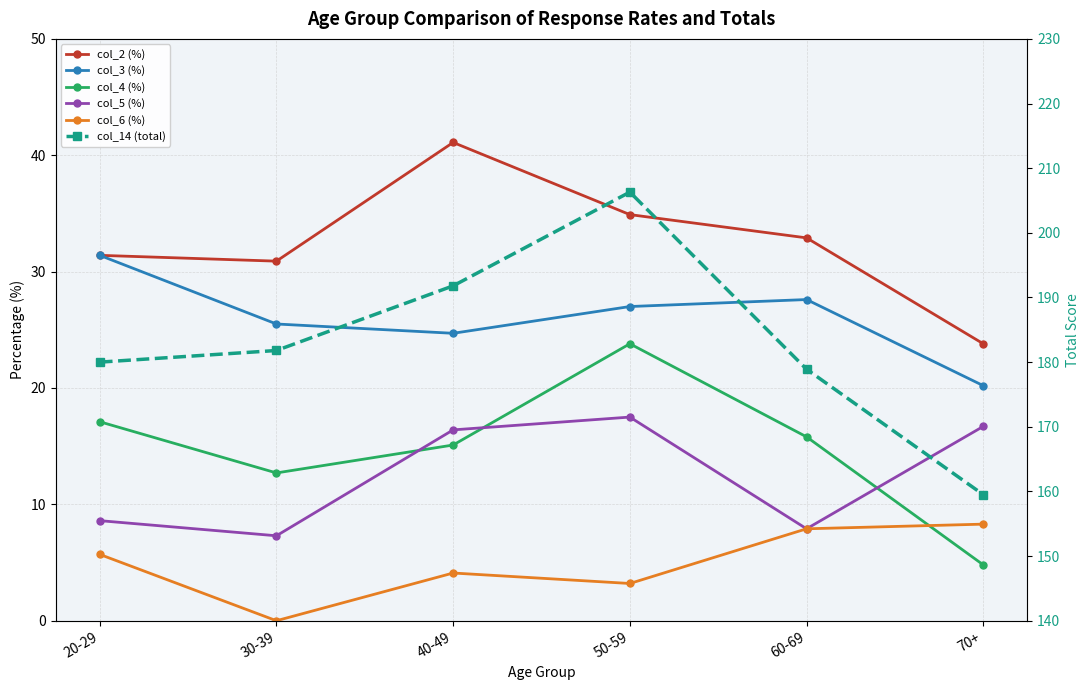

True or false: col_5 (%) has a value of 7.3 at 30-39.

True